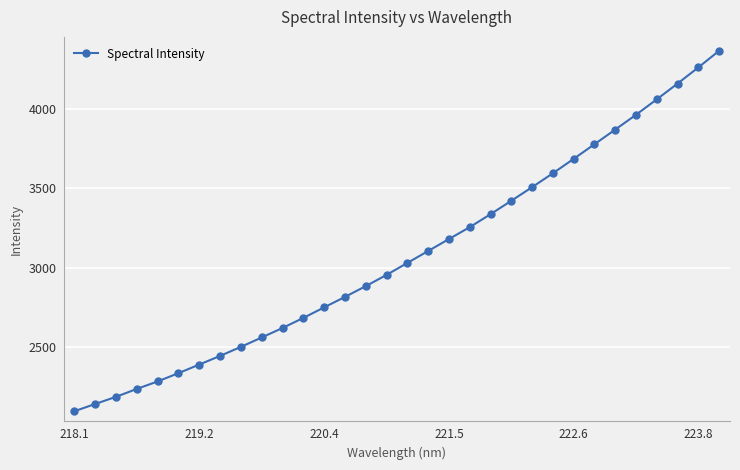

How many data points are above 3030?

16